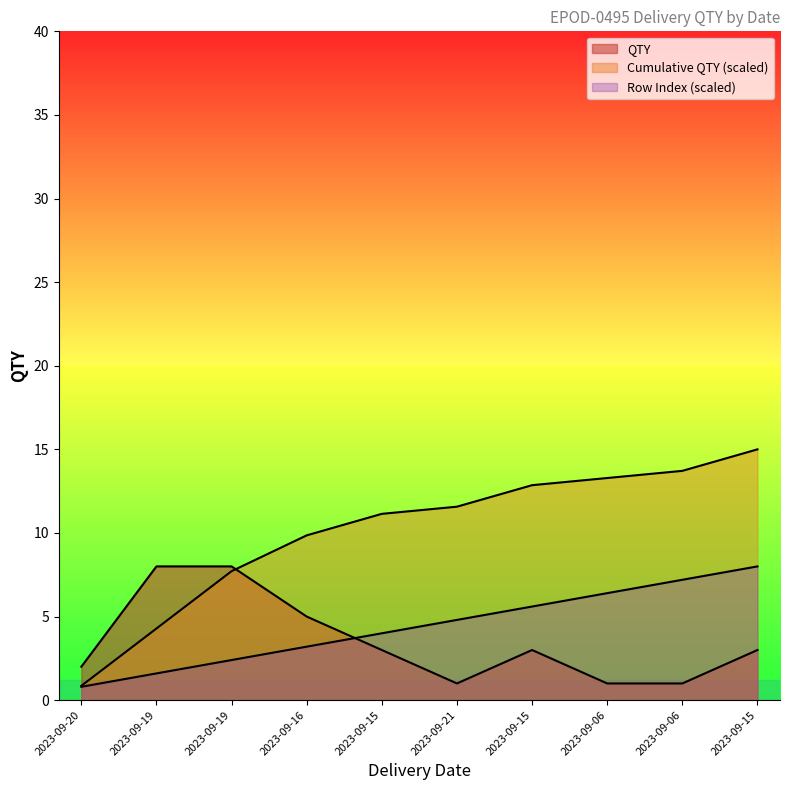

How many distinct data groups are displayed?

3